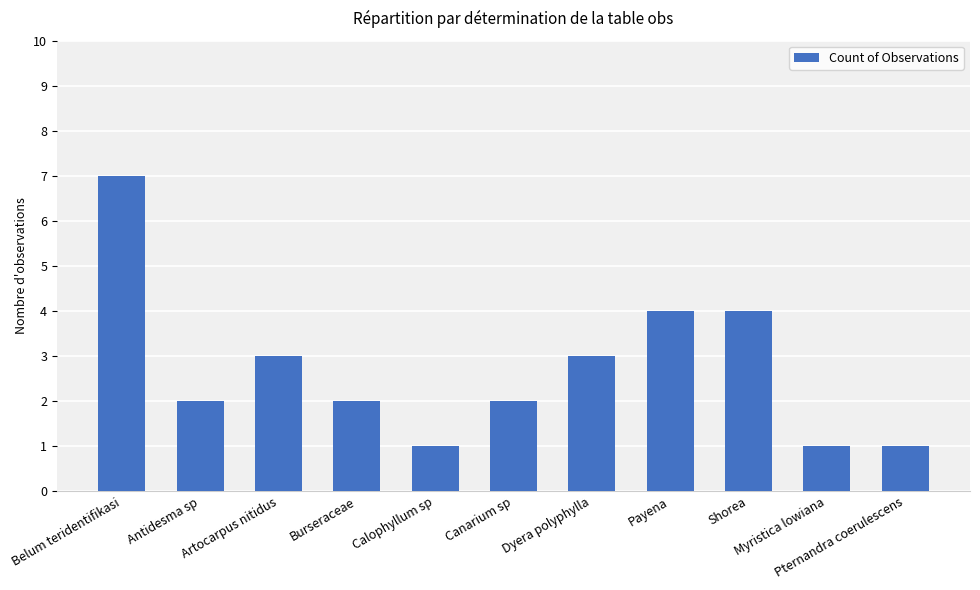

Which has a higher value, Artocarpus nitidus or Burseraceae?

Artocarpus nitidus